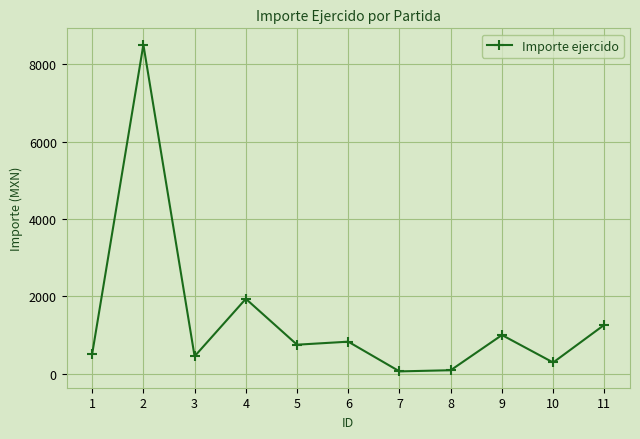

What is the change in value from 1 to 8?

-418.0